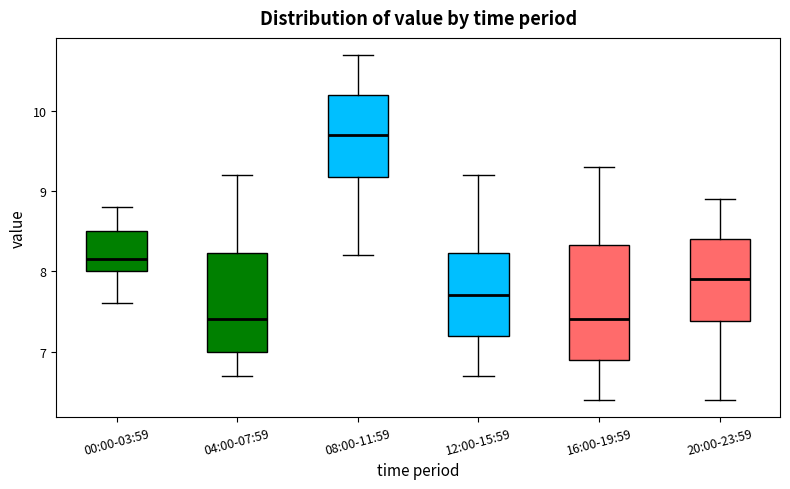

Reading left to right, read every box against the y-axis: the position of its median line, the range the box covers, and the ends of its whiskers. The values are not printed on the chart, so give them approximately, as read against the axis.

00:00-03:59: median 8.2, box 8.0 to 8.5, whiskers 7.6 to 8.8
04:00-07:59: median 7.4, box 7.0 to 8.2, whiskers 6.7 to 9.2
08:00-11:59: median 9.7, box 9.2 to 10.2, whiskers 8.2 to 10.7
12:00-15:59: median 7.7, box 7.2 to 8.2, whiskers 6.7 to 9.2
16:00-19:59: median 7.4, box 6.9 to 8.3, whiskers 6.4 to 9.3
20:00-23:59: median 7.9, box 7.4 to 8.4, whiskers 6.4 to 8.9